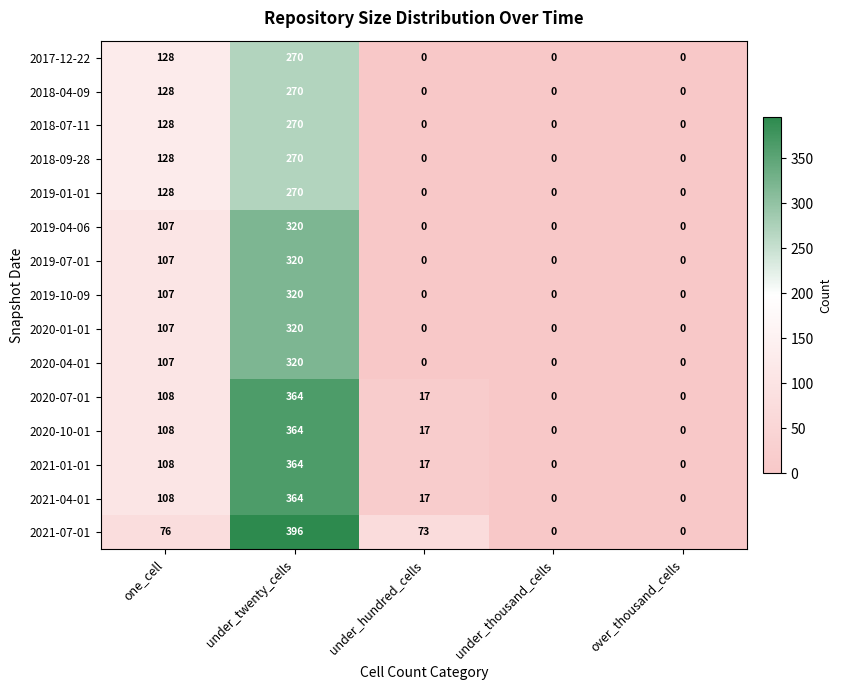

Which series has the largest range (max minus min)?

2021-07-01